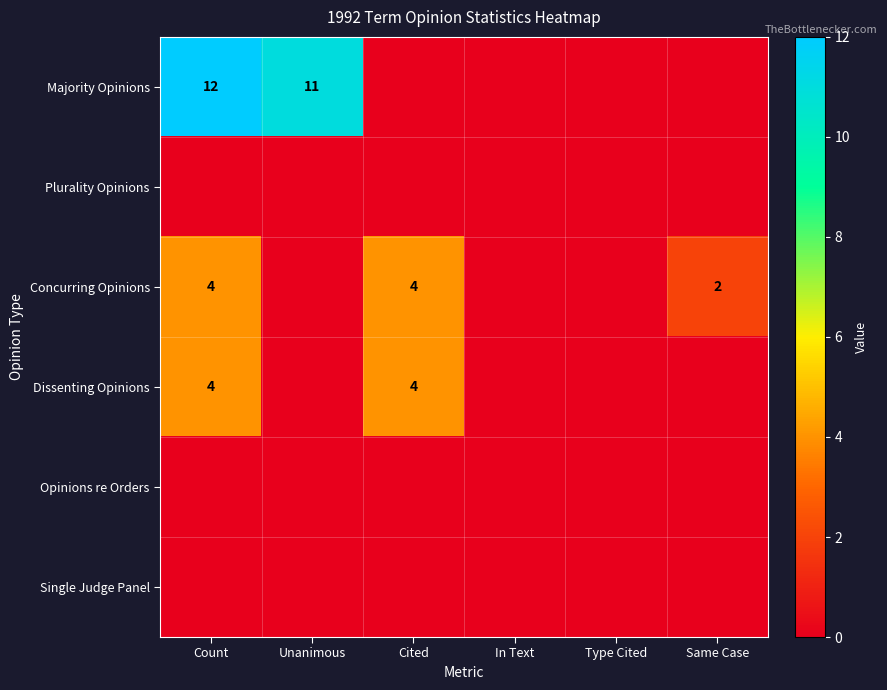

Which label corresponds to the largest value in the chart?

Count